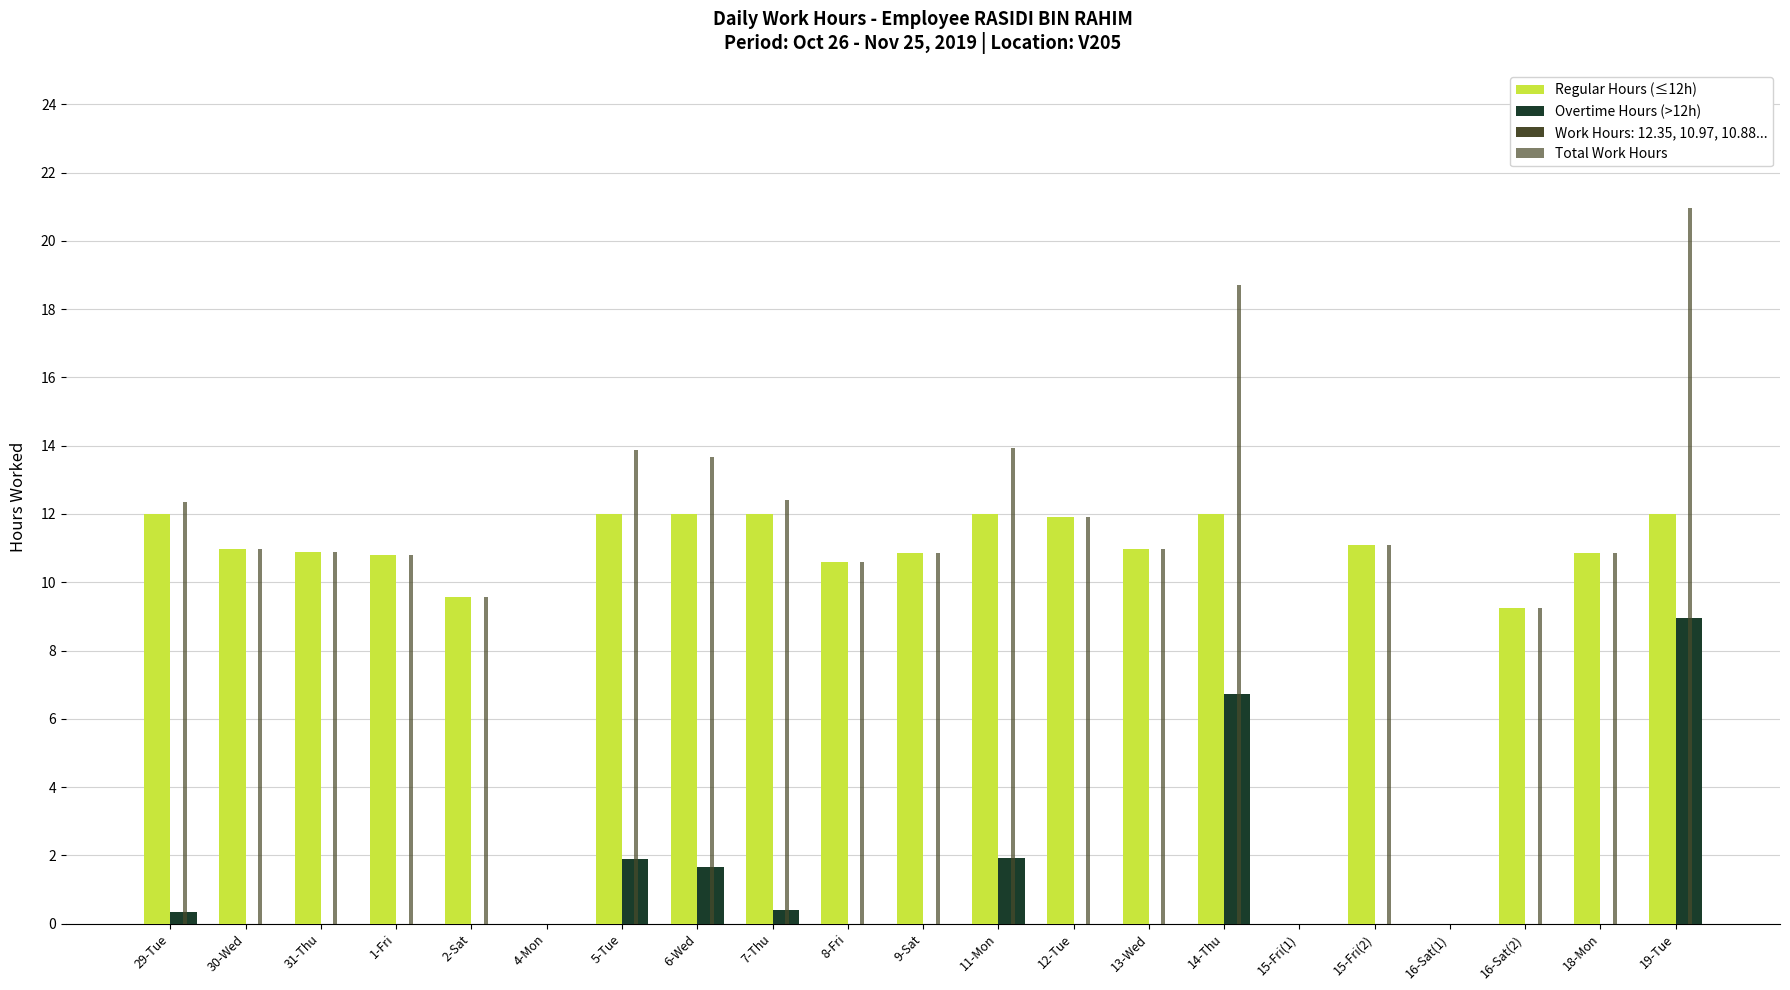

The value of Regular Hours (≤12h) at 7-Thu is 19.0. True or false?

False